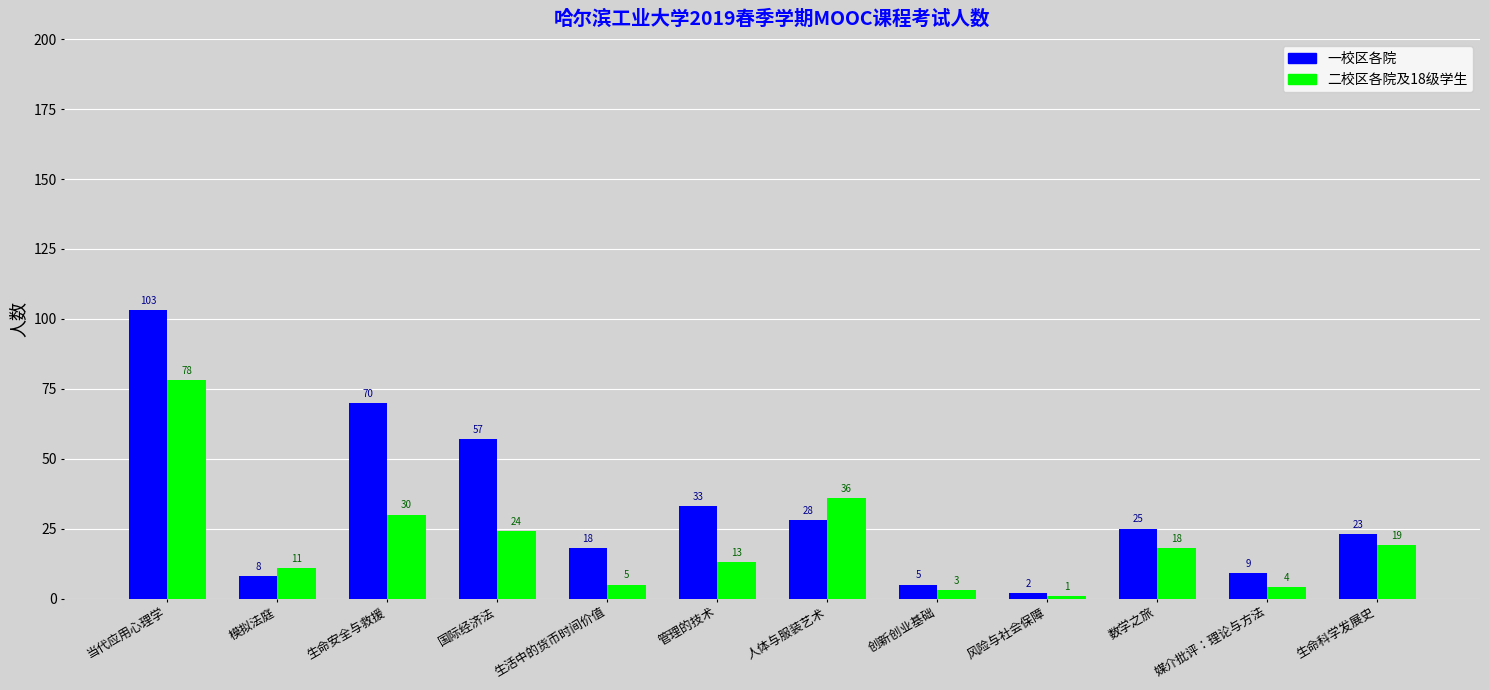

At which label does 二校区各院及18级学生 first exceed 18?

当代应用心理学